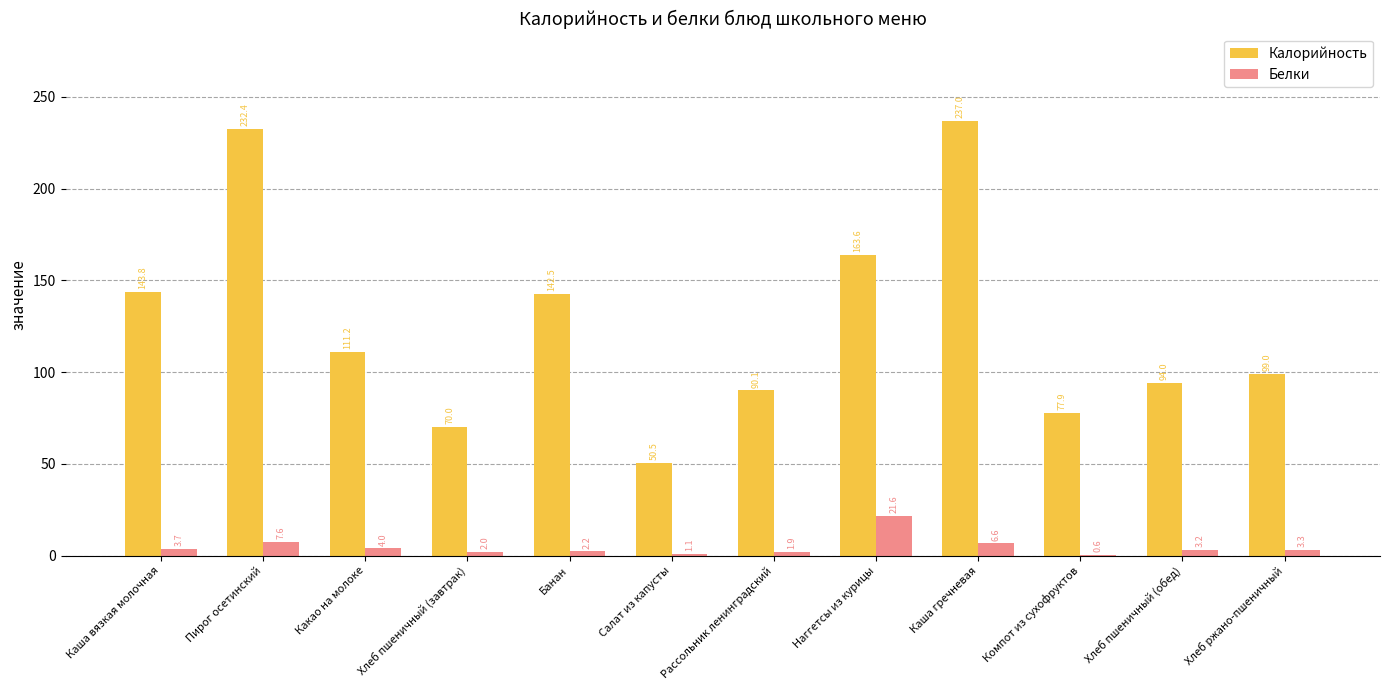

What is the sum of the Белки values at Хлеб пшеничный (завтрак) and Хлеб ржано-пшеничный?

5.3